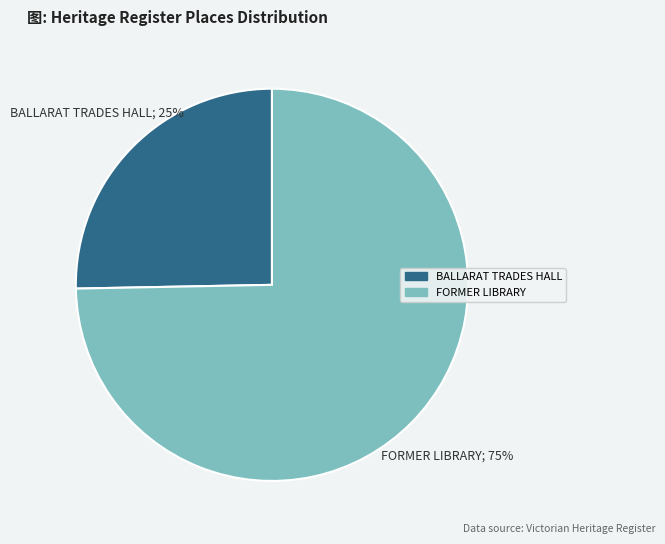

To the nearest percent, what percentage of the pie is FORMER LIBRARY?

75%